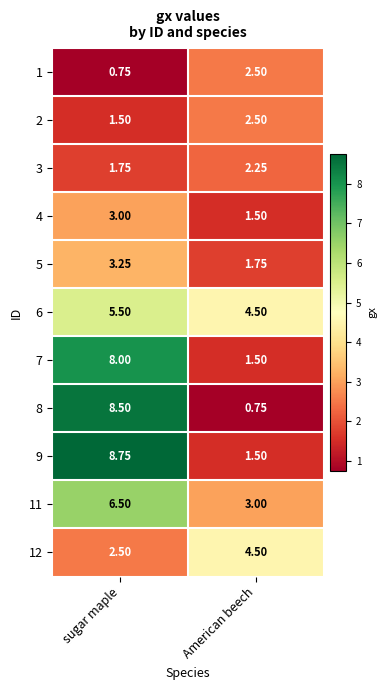

At which label does 8 reach its peak?

sugar maple